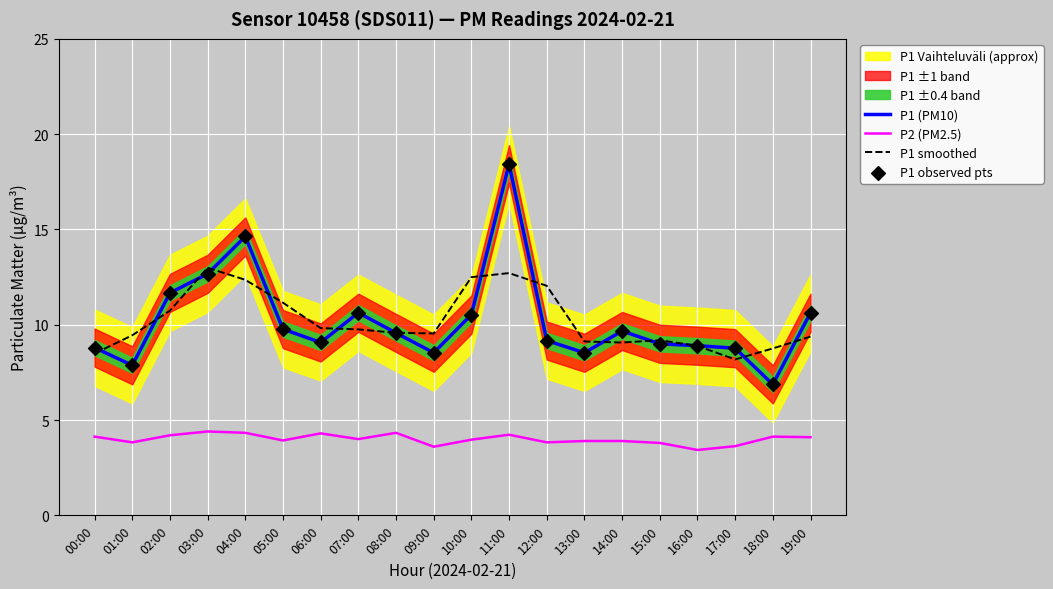

Which series has the largest total across all categories?

P1 (PM10)